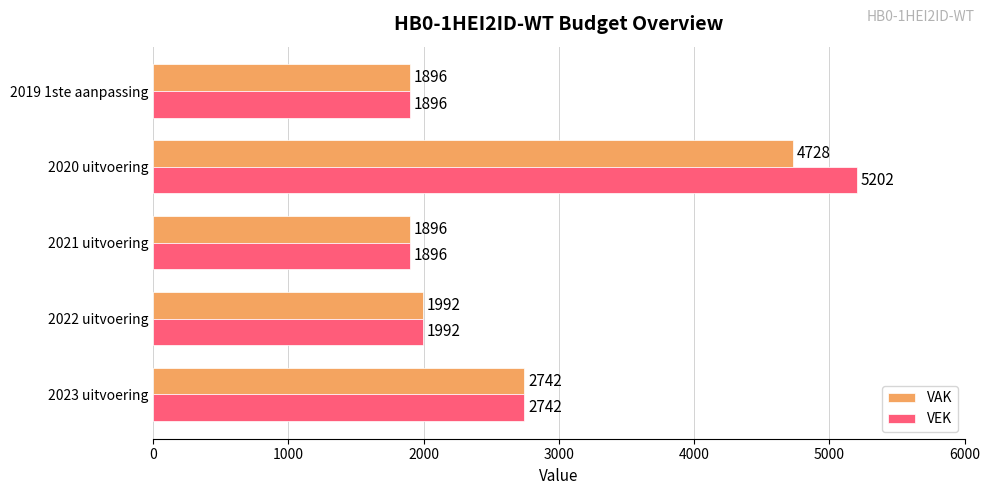

The VAK series shows 1992 at 2022 uitvoering. True or false?

True